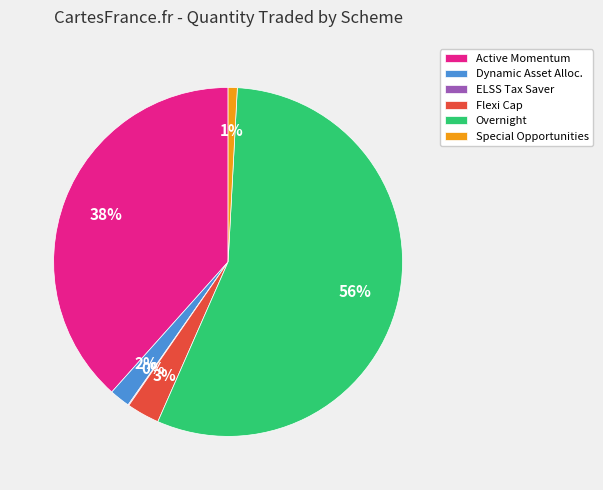

Between Overnight and Dynamic Asset Alloc., which is larger?

Overnight